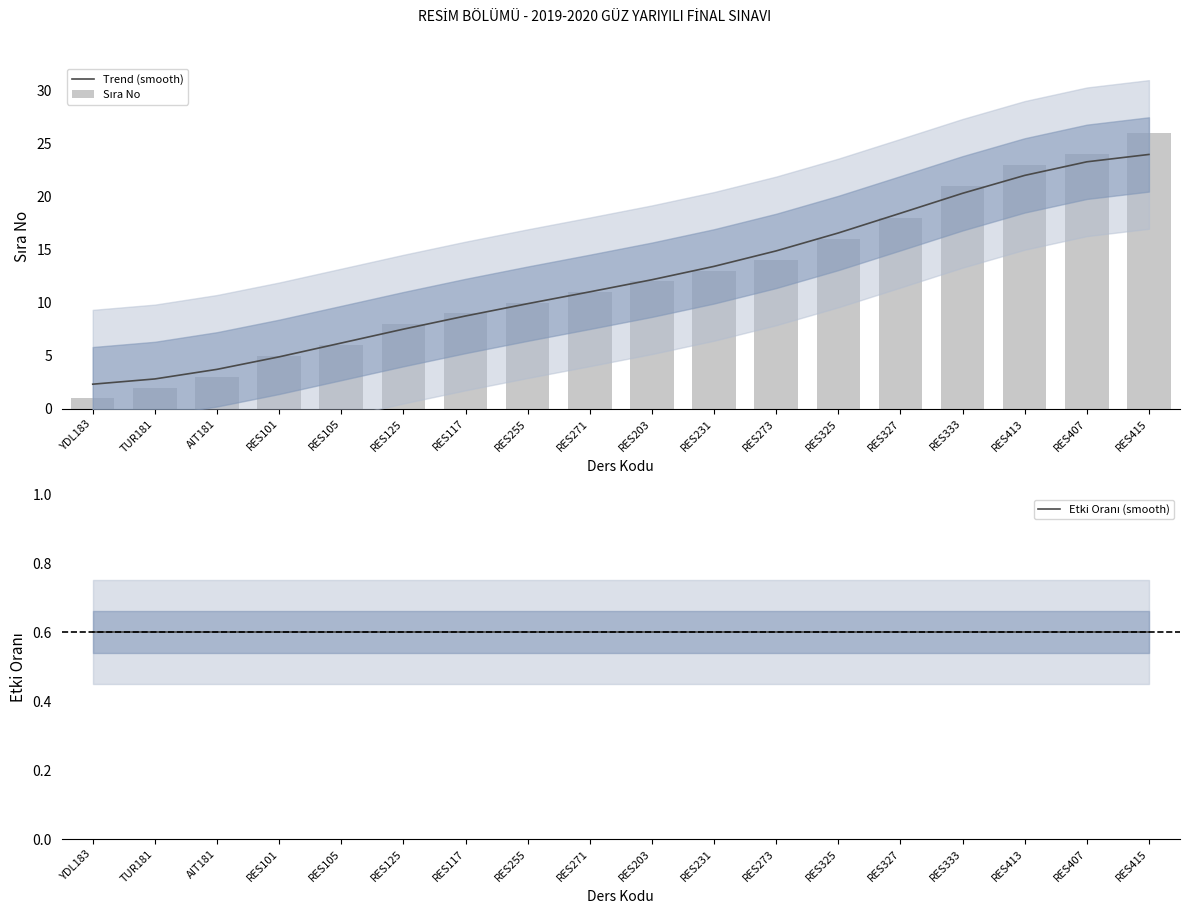

Which category has the highest value in the Trend (smooth) series?

RES415